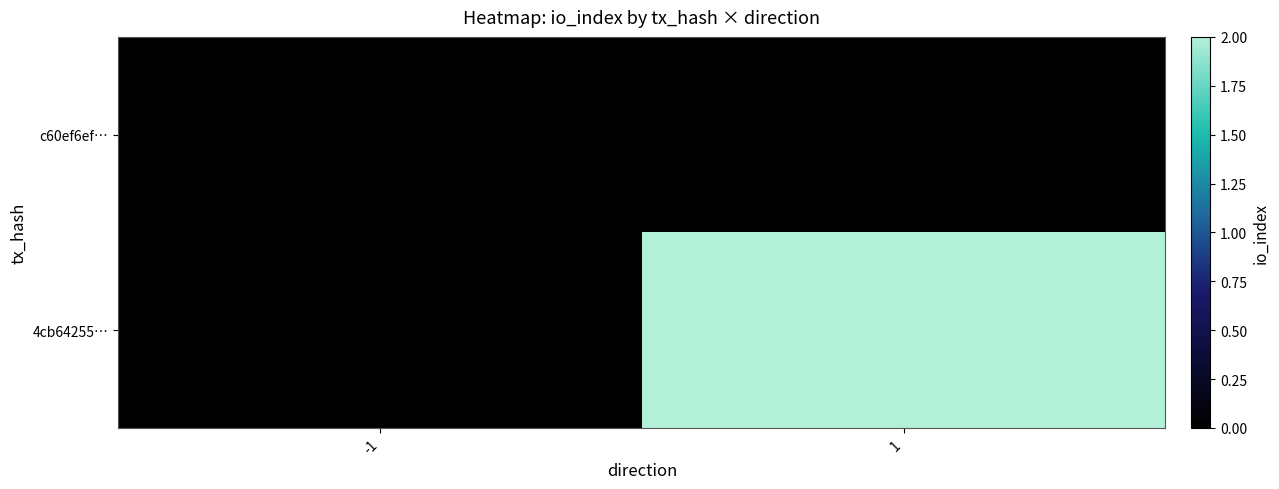

How many distinct data groups are displayed?

2